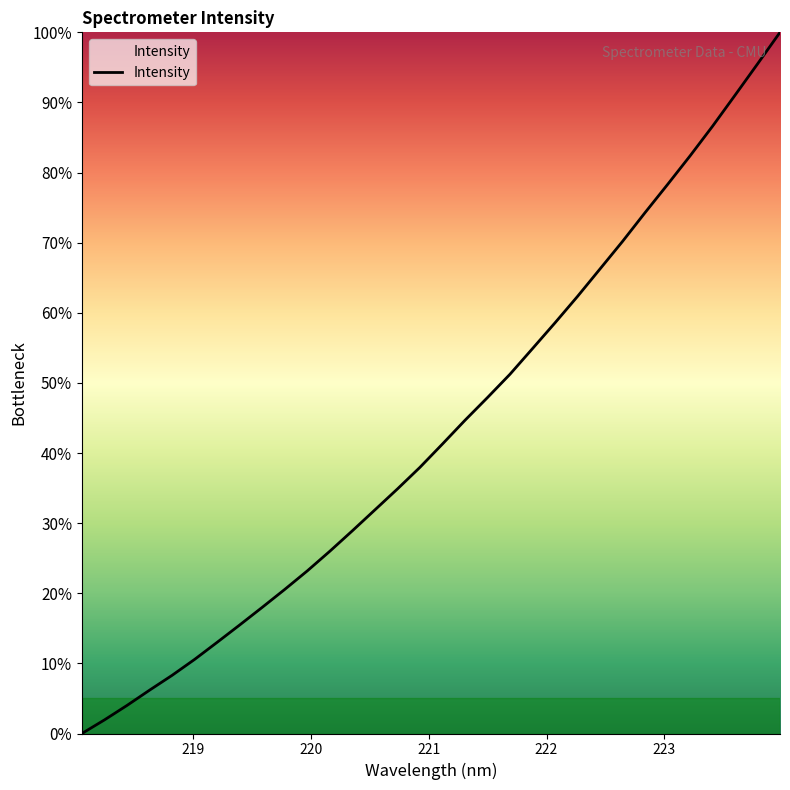

What is the maximum value shown in the chart?

100.0